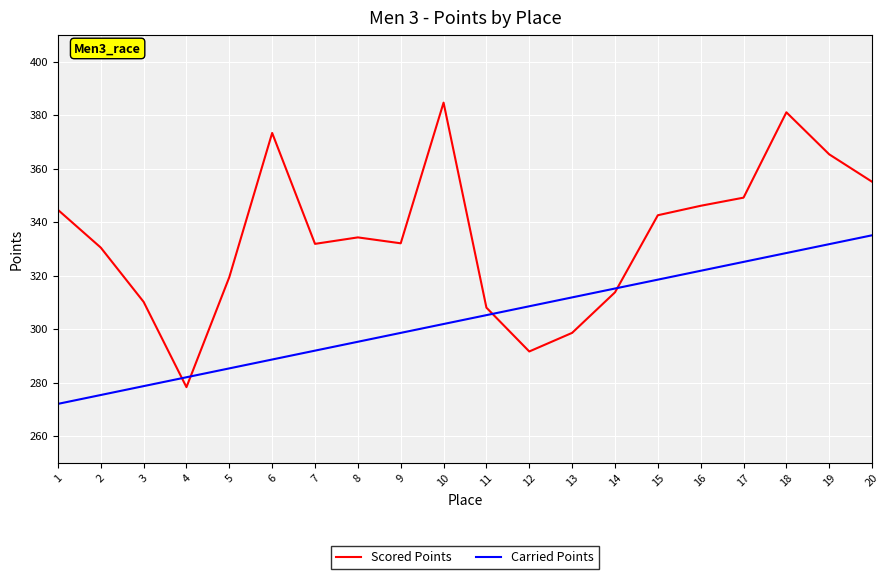

Which series has the largest total across all categories?

Scored Points